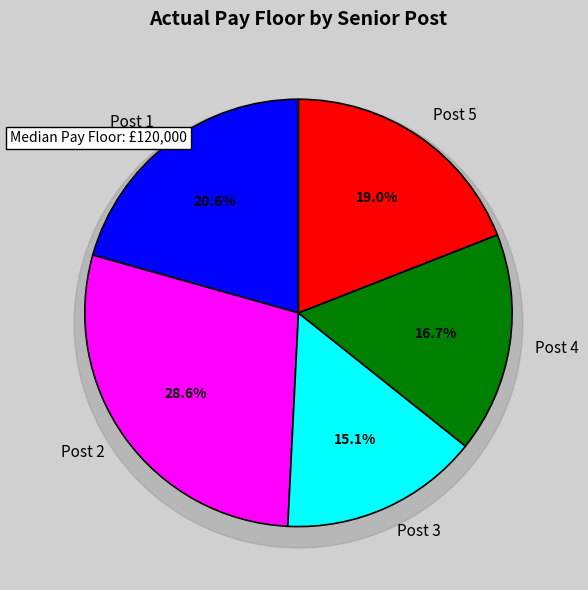

Approximately how many times larger is the value at Post 4 compared to Post 3?

1.1